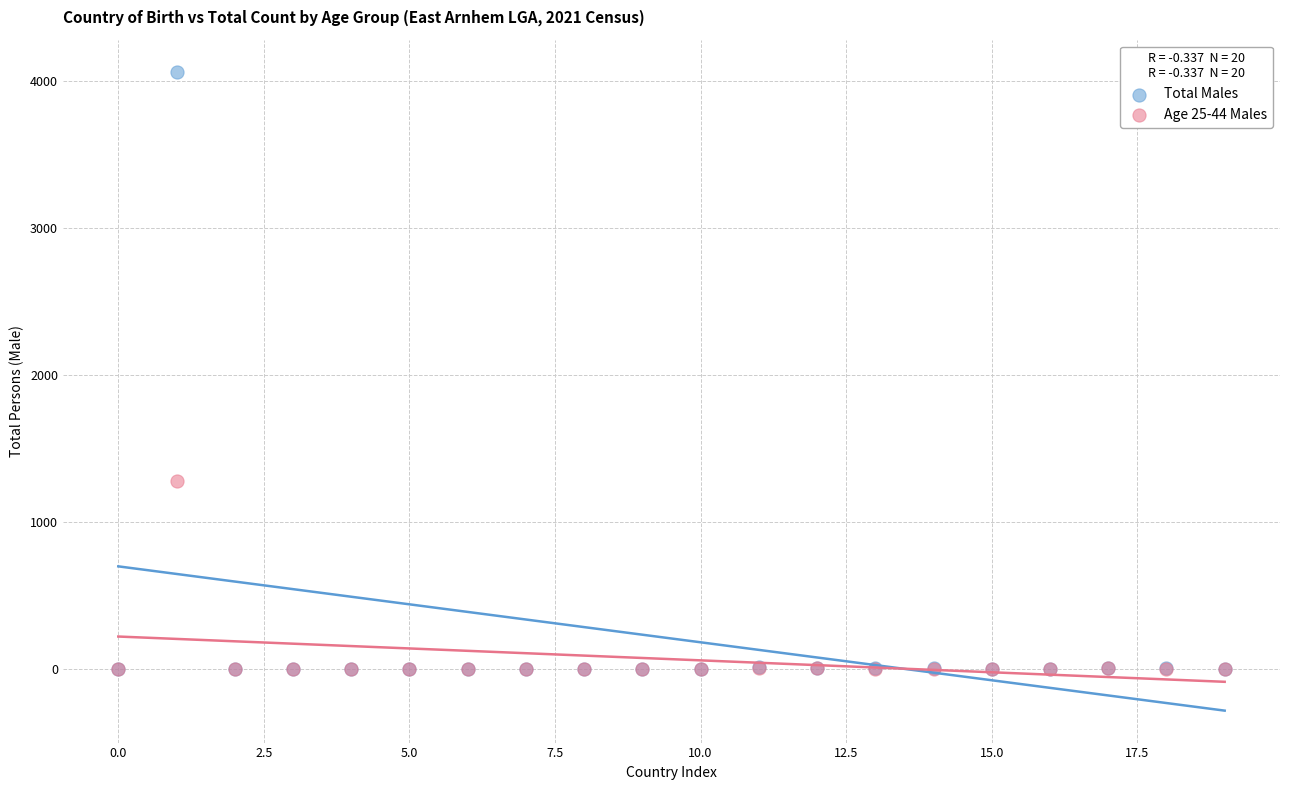

Which series has the largest Y range (max minus min)?

Total Males